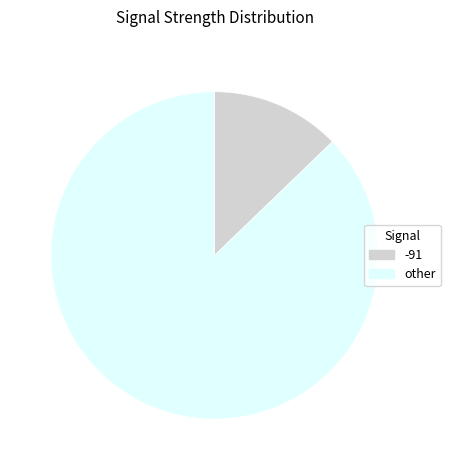

Is there any slice that represents more than half of the pie?

Yes